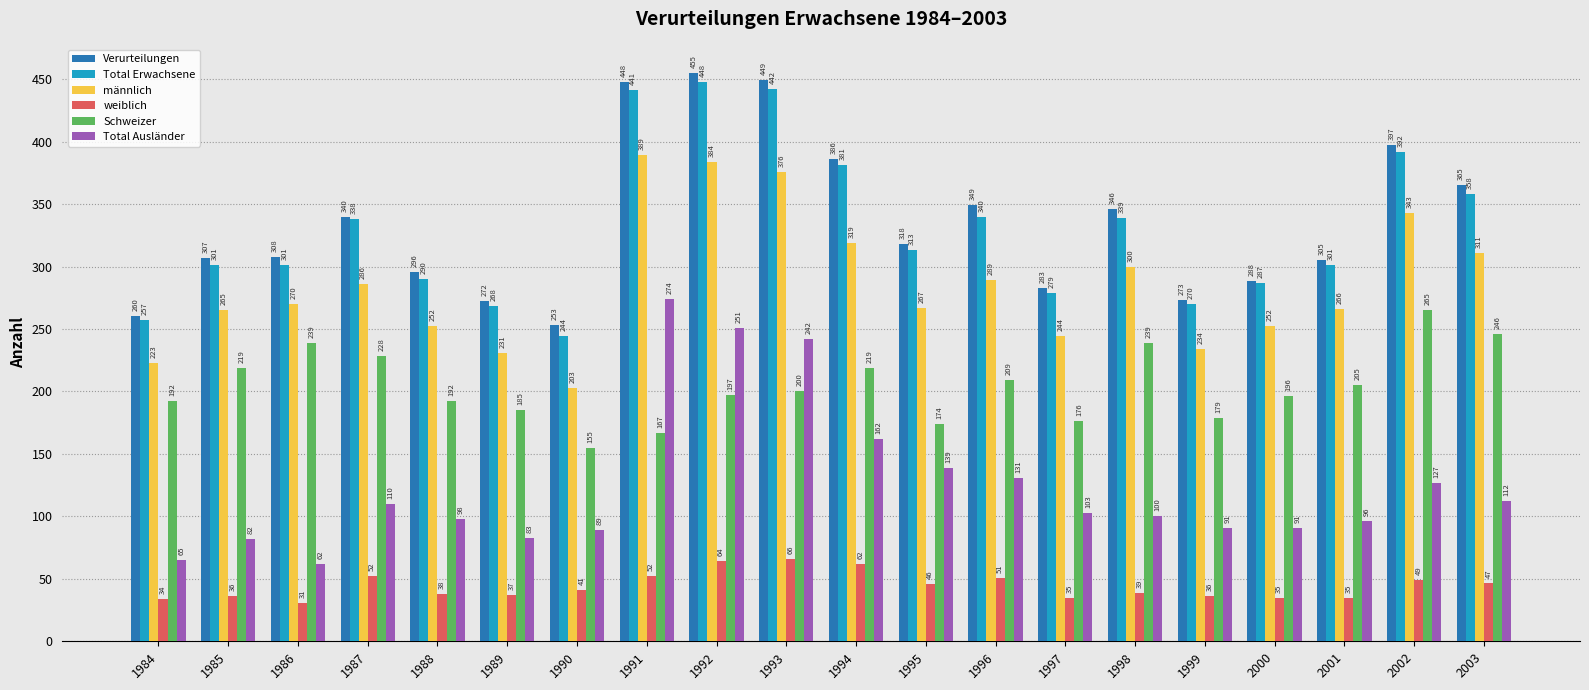

What is the sum of the männlich values at 1990 and 1993?

579